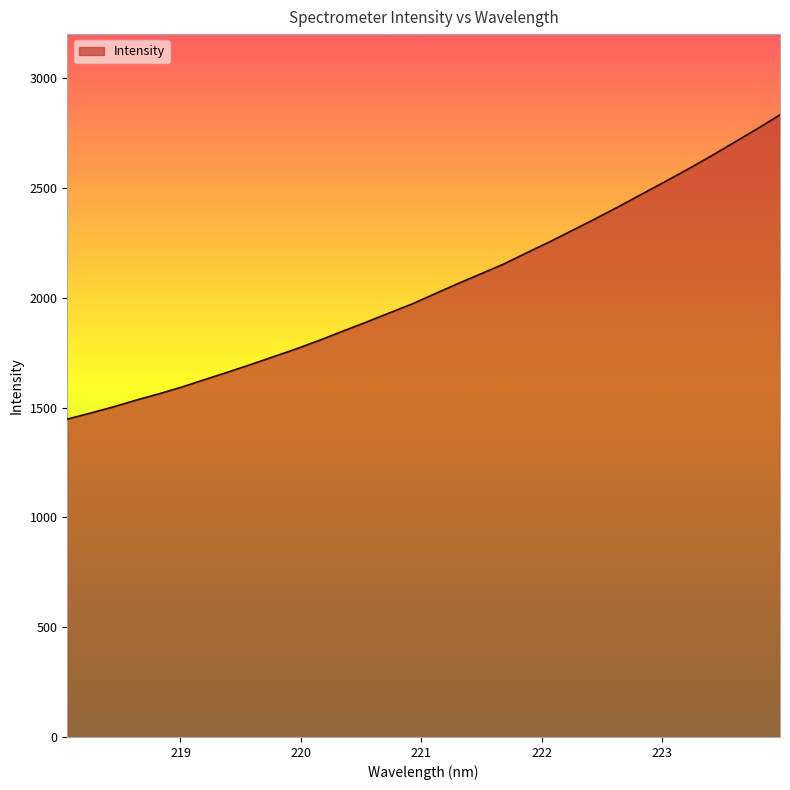

What is the difference between the maximum and minimum values?

1385.3